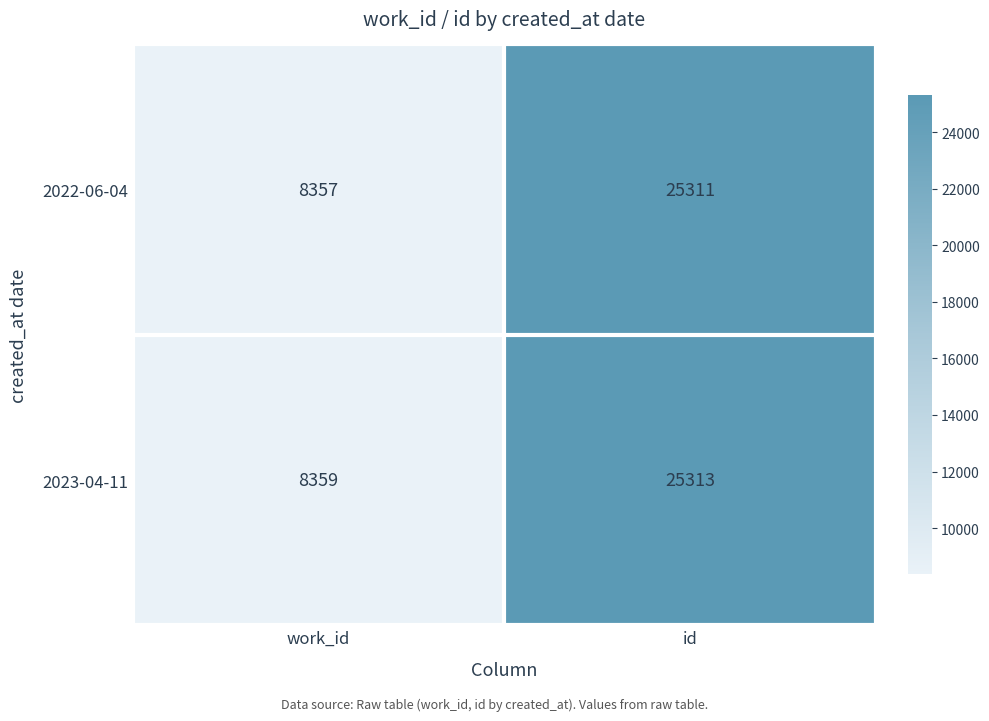

What is the maximum value shown in the chart?

25313